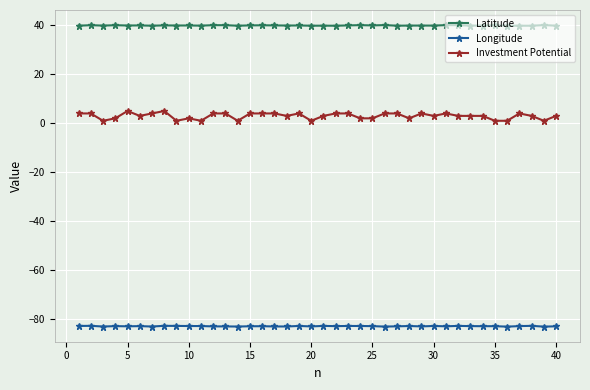

True or false: Investment Potential has more than 1 interior local peaks.

True